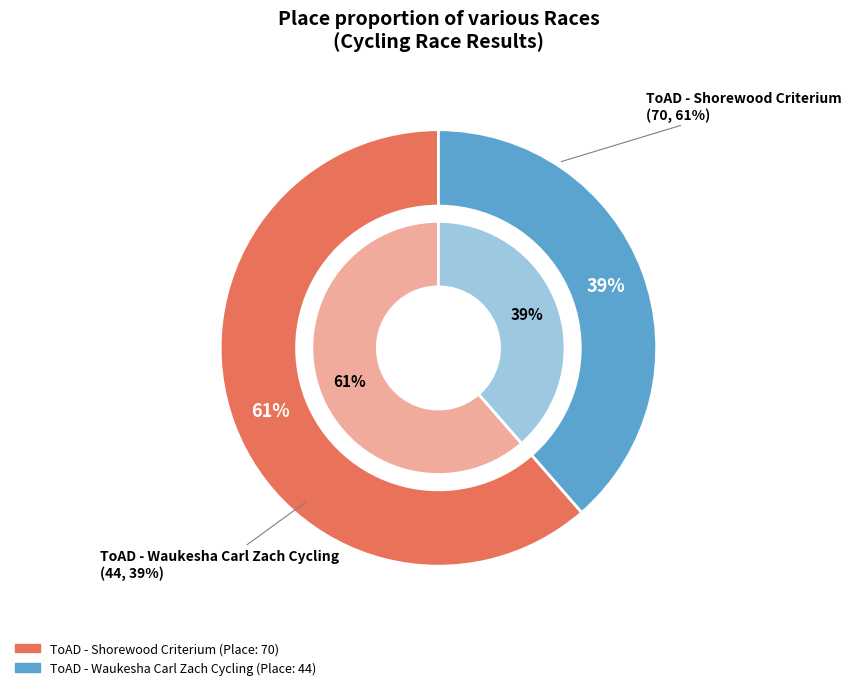

Does ToAD - Shorewood Criterium represent more than half of the total?

Yes